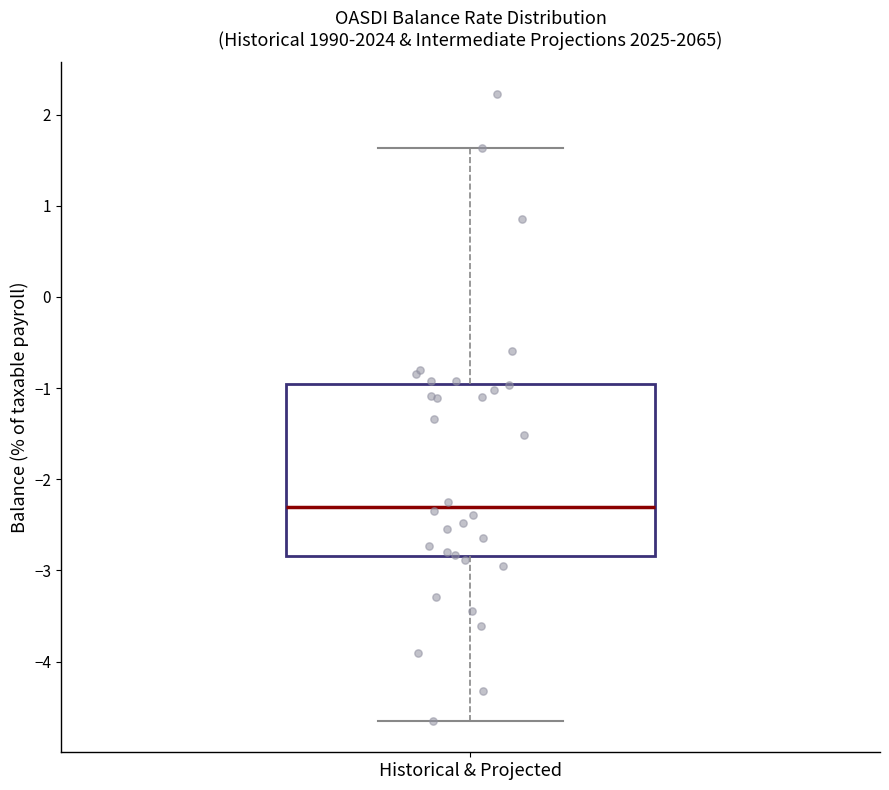

Read this box plot against the y-axis: the position of the median line, the range covered by the box, and the ends of both whiskers. The values are not printed on the chart, so give them approximately, as read against the axis.

median -2.3, box -2.8 to -1.0, whiskers -4.6 to 1.6